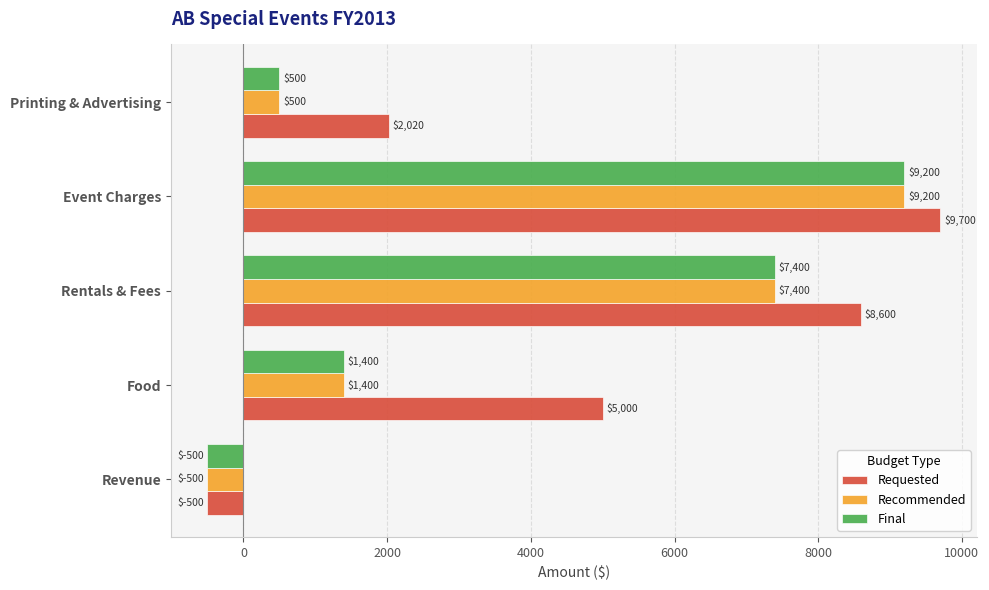

What is the total value across all series at Rentals & Fees?

23400